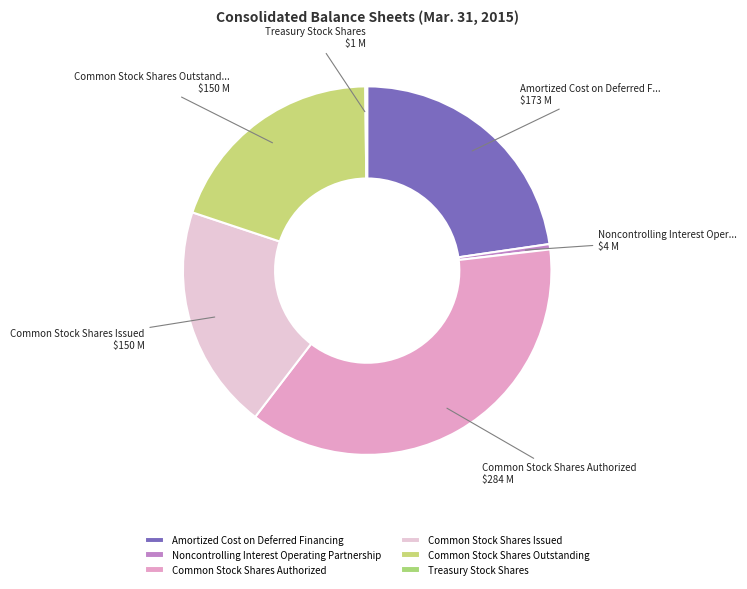

Rank the categories by value from highest to lowest.

Common Stock Shares Authorized, Amortized Cost on Deferred Financing, Common Stock Shares Issued, Common Stock Shares Outstanding, Noncontrolling Interest Operating Partnership, Treasury Stock Shares